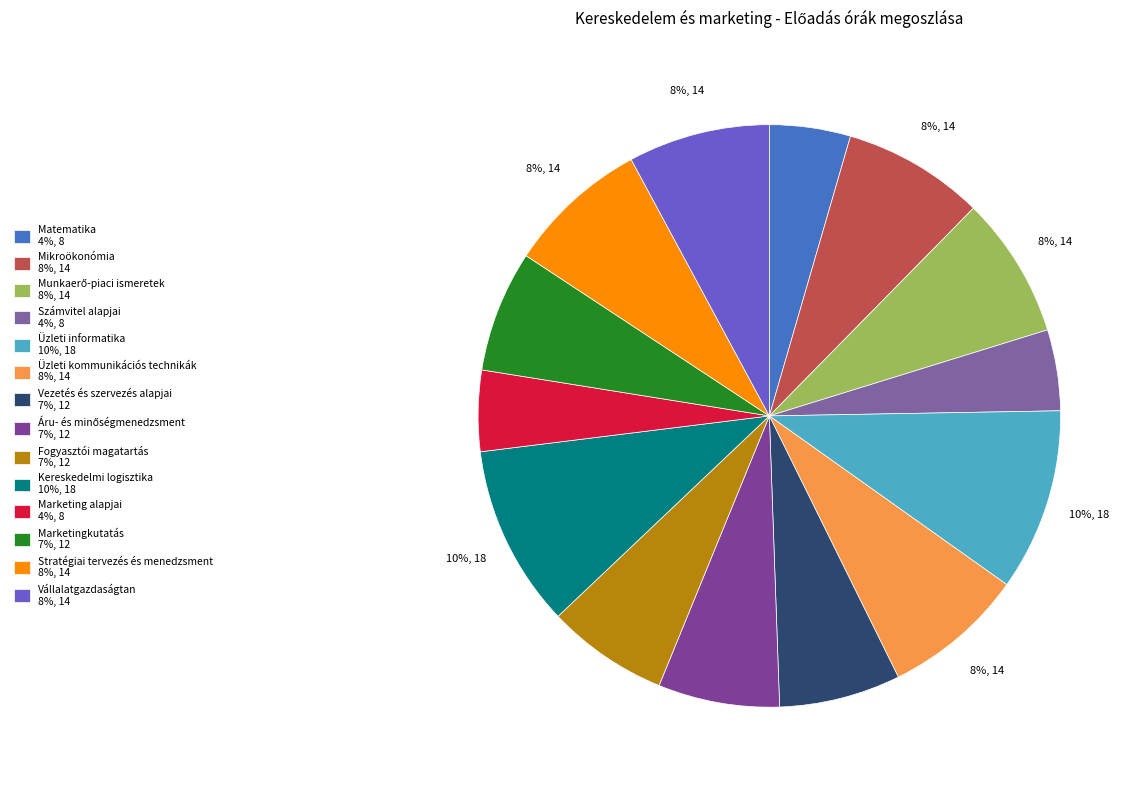

Is there any slice that represents more than half of the pie?

No